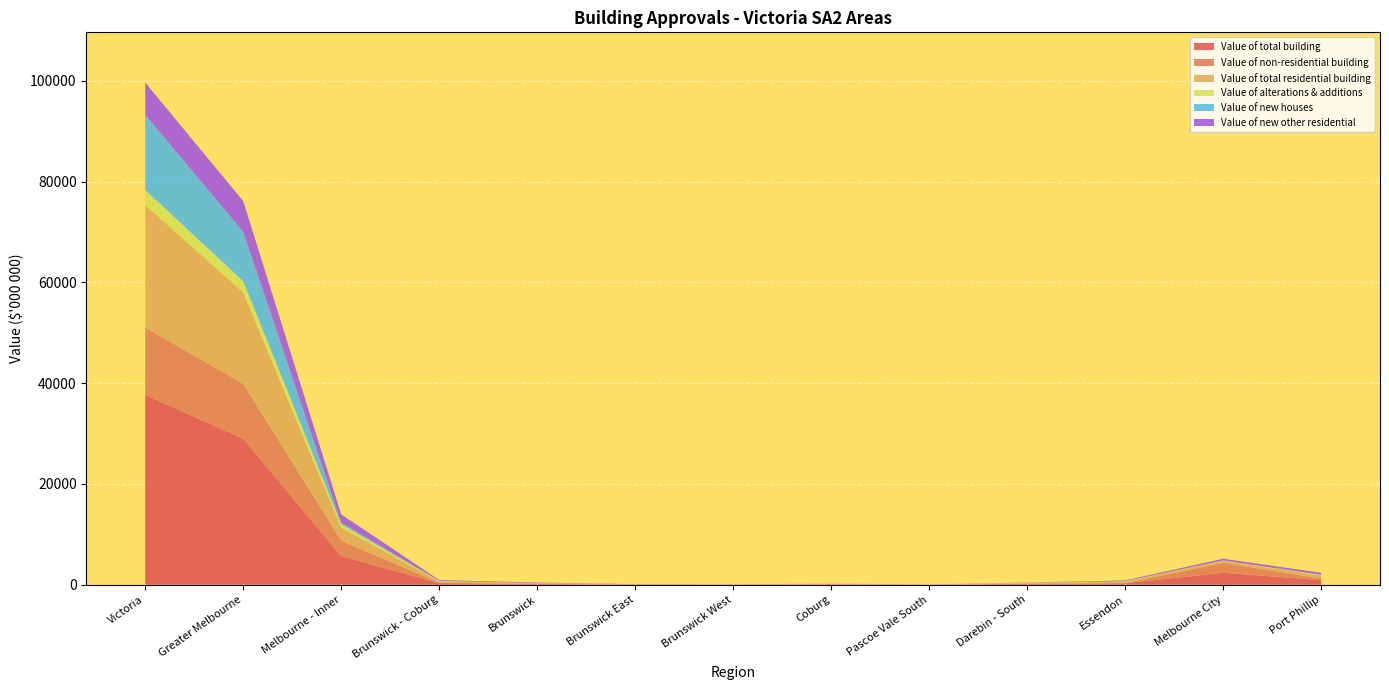

Reading left to right, extract all data points from this chart.

Value of total building: Victoria=37685620.4	Greater Melbourne=29013601.7	Melbourne - Inner=5677621.4	Brunswick - Coburg=332579.4	Brunswick=151734.8	Brunswick East=38955.6	Brunswick West=31195.6	Coburg=87792.1	Pascoe Vale South=22901.3	Darebin - South=164883.3	Essendon=297602.6	Melbourne City=2378626.4	Port Phillip=899174.0
Value of non-residential building: Victoria=13366177.5	Greater Melbourne=10874252.7	Melbourne - Inner=3062630.6	Brunswick - Coburg=62237.5	Brunswick=15551.2	Brunswick East=1526.1	Brunswick West=4843.9	Coburg=40034.0	Pascoe Vale South=282.4	Darebin - South=42371.3	Essendon=36135.4	Melbourne City=1973301.6	Port Phillip=325242.6
Value of total residential building: Victoria=24319442.9	Greater Melbourne=18139349.0	Melbourne - Inner=2614990.9	Brunswick - Coburg=270341.8	Brunswick=136183.7	Brunswick East=37429.5	Brunswick West=26351.8	Coburg=47758.0	Pascoe Vale South=22618.9	Darebin - South=122512.0	Essendon=261467.2	Melbourne City=405324.8	Port Phillip=573931.4
Value of alterations & additions: Victoria=3010416.4	Greater Melbourne=2221652.3	Melbourne - Inner=629170.7	Brunswick - Coburg=77842.7	Brunswick=25366.2	Brunswick East=7597.5	Brunswick West=12140.8	Coburg=23376.6	Pascoe Vale South=9361.5	Darebin - South=53080.7	Essendon=65075.1	Melbourne City=50934.1	Port Phillip=150418.4
Value of new houses: Victoria=14884301.5	Greater Melbourne=9814998.9	Melbourne - Inner=341555.8	Brunswick - Coburg=31282.3	Brunswick=8209.4	Brunswick East=563.0	Brunswick West=7273.0	Coburg=6482.4	Pascoe Vale South=8754.5	Darebin - South=26234.4	Essendon=52415.0	Melbourne City=16873.2	Port Phillip=29952.3
Value of new other residential: Victoria=6424725.0	Greater Melbourne=6102697.9	Melbourne - Inner=1644264.4	Brunswick - Coburg=161216.9	Brunswick=102608.0	Brunswick East=29269.0	Brunswick West=6938.0	Coburg=17899.0	Pascoe Vale South=4502.8	Darebin - South=43196.9	Essendon=143977.2	Melbourne City=337517.5	Port Phillip=393560.7